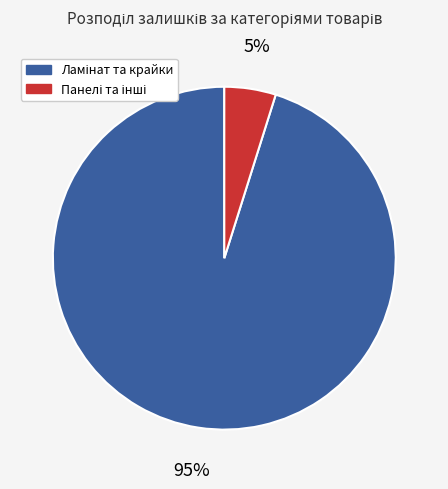

Does any single category account for the majority?

Yes